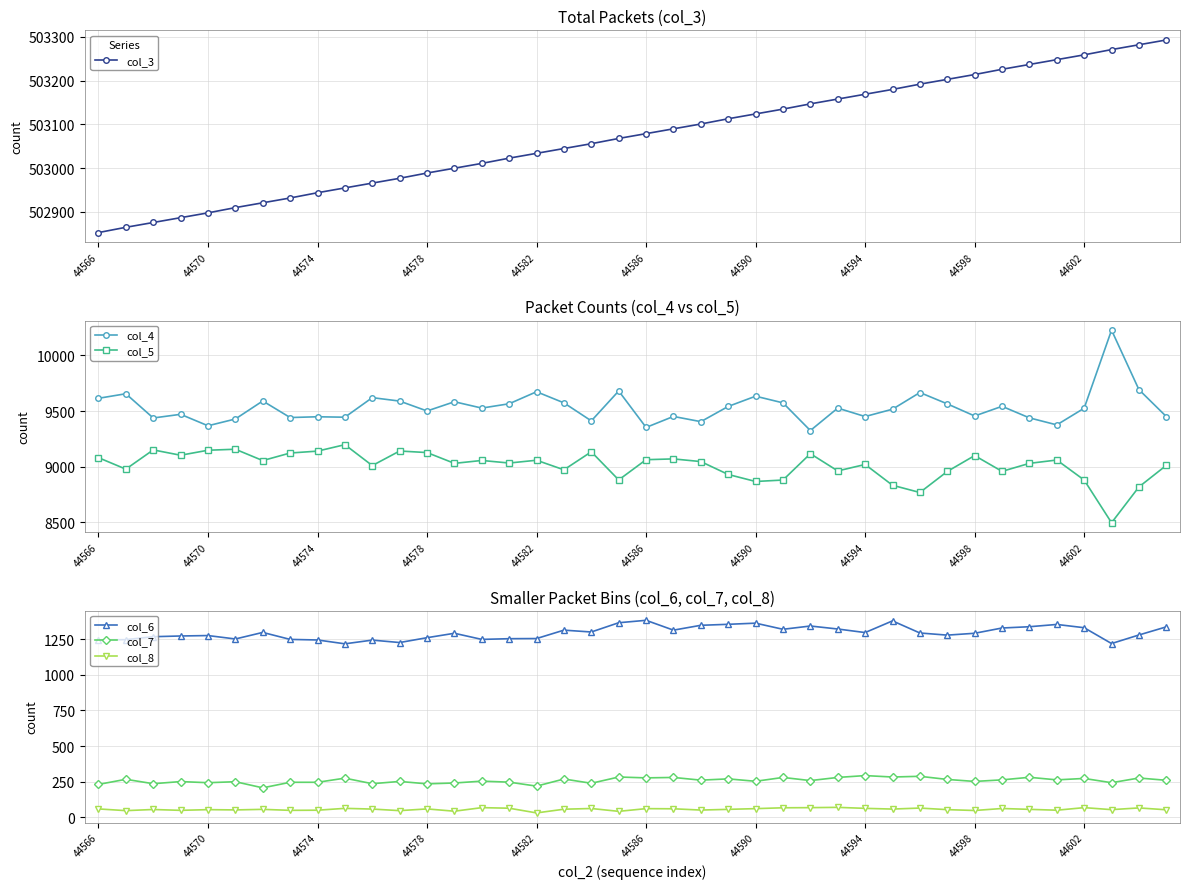

Count the number of data series in this chart.

6